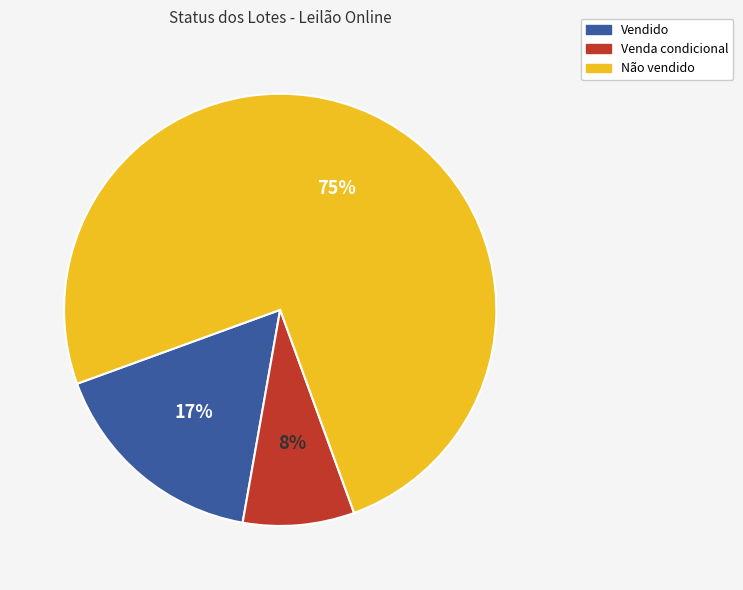

Is it true that Venda condicional is 8% of the pie?

True